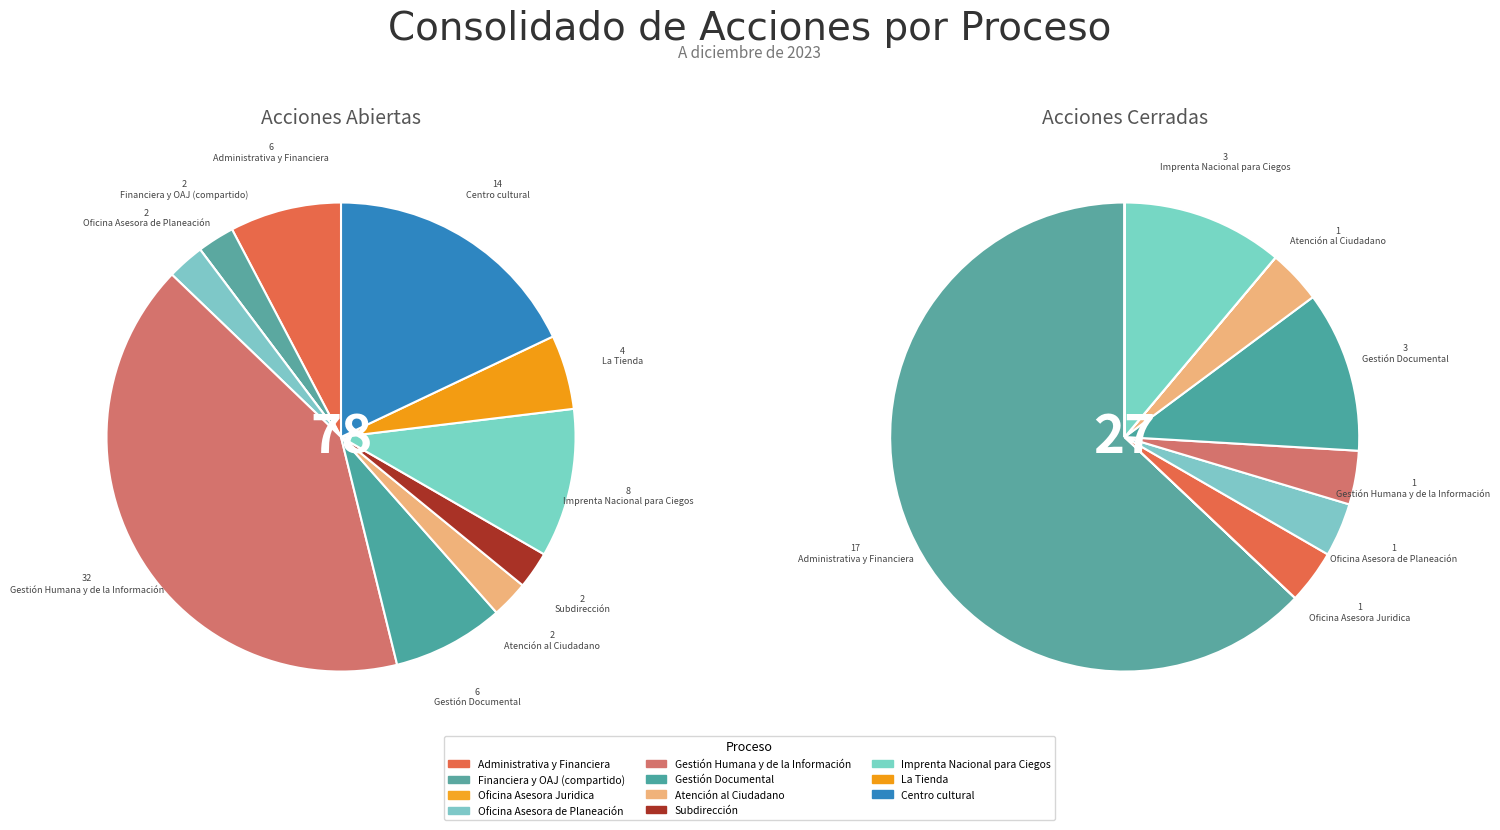

Does any single category account for the majority?

No